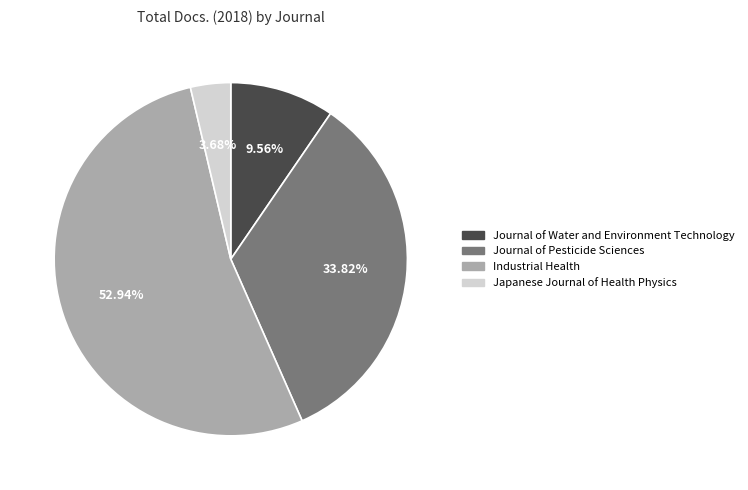

Which has a higher value, Journal of Pesticide Sciences or Industrial Health?

Industrial Health